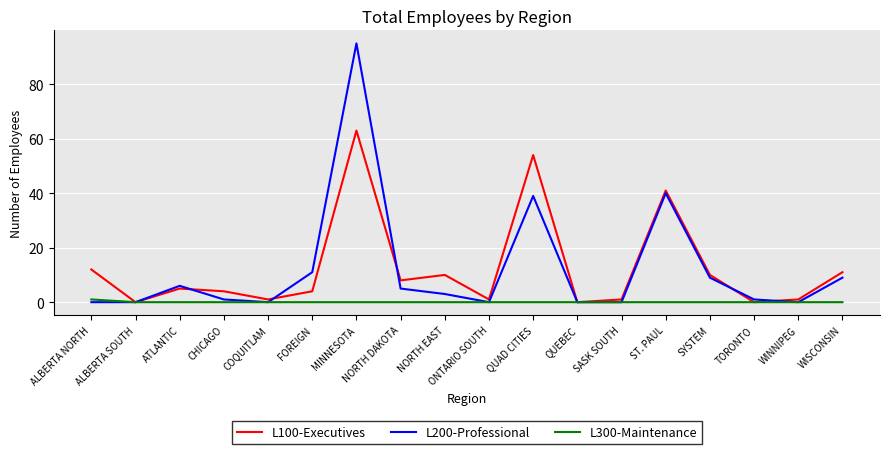

Which series has the widest spread of values?

L200-Professional